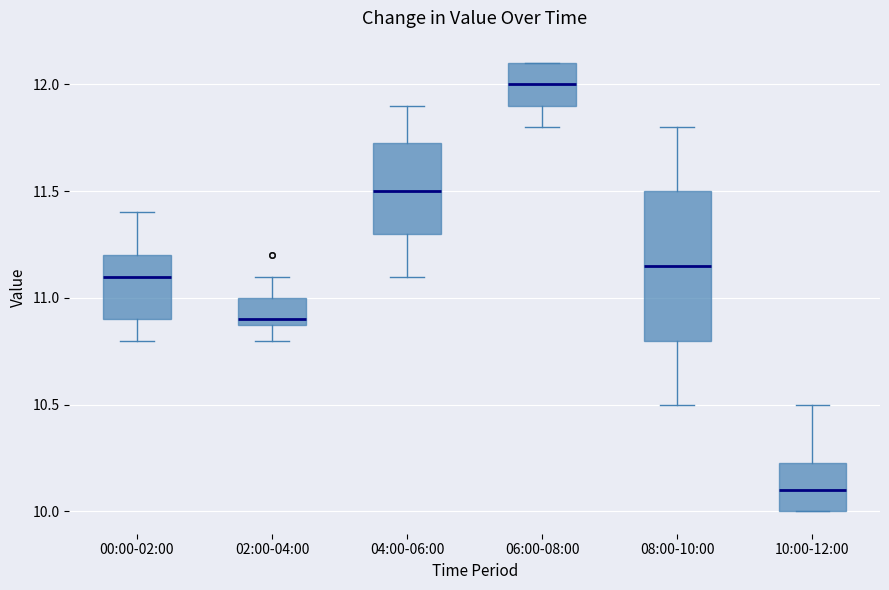

Reading left to right, read every box against the y-axis: the position of its median line, the range the box covers, and the ends of its whiskers. The values are not printed on the chart, so give them approximately, as read against the axis.

00:00-02:00: median 11.10, box 10.90 to 11.20, whiskers 10.80 to 11.40
02:00-04:00: median 10.90 (just above the box's lower edge), box 10.90 to 11.00, whiskers 10.80 to 11.10
04:00-06:00: median 11.50, box 11.30 to 11.75, whiskers 11.10 to 11.90
06:00-08:00: median 12.00, box 11.90 to 12.10, whiskers 11.80 to 12.10
08:00-10:00: median 11.15, box 10.80 to 11.50, whiskers 10.50 to 11.80
10:00-12:00: median 10.10, box 10.00 to 10.25, whiskers 10.00 to 10.50